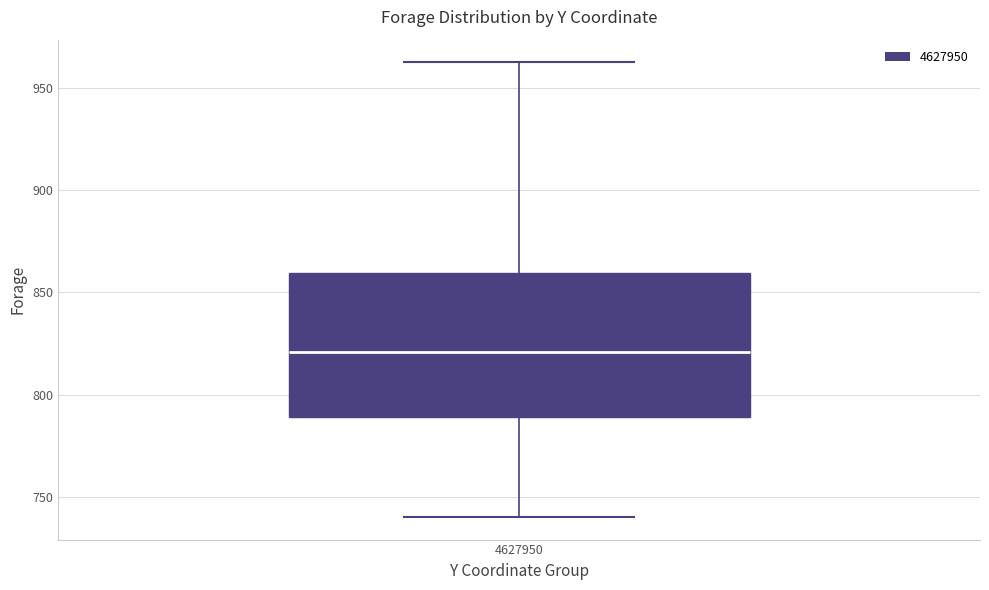

Read this box plot against the y-axis: the position of the median line, the range covered by the box, and the ends of both whiskers. The values are not printed on the chart, so give them approximately, as read against the axis.

median 820, box 790 to 860, whiskers 740 to 960